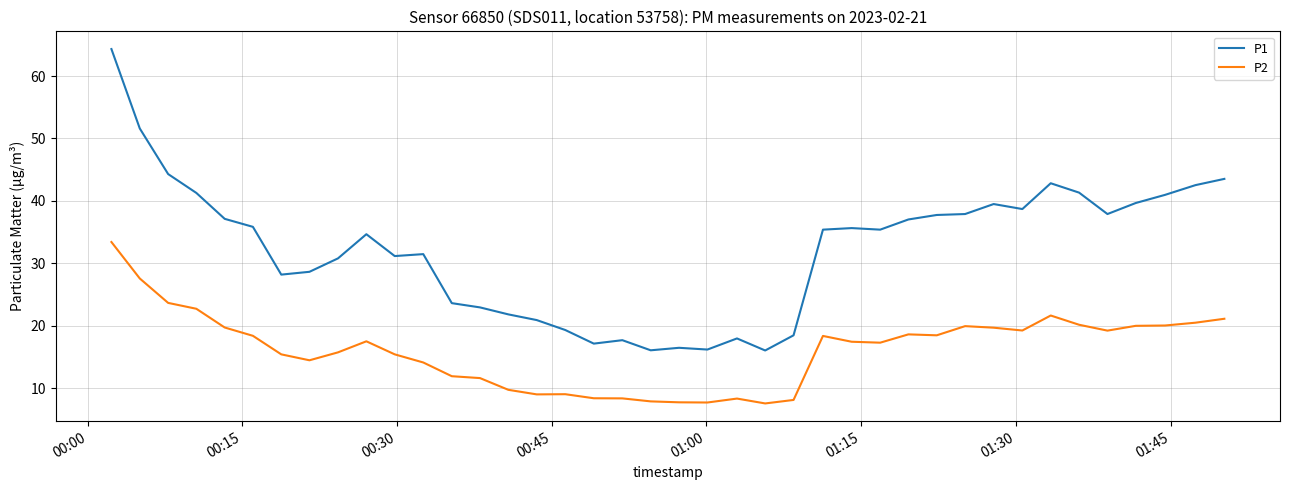

Which series has the widest spread of values?

P1